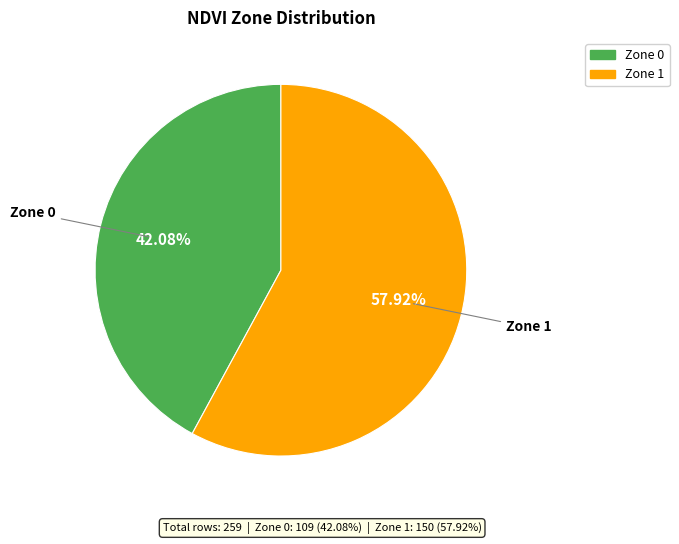

Does Zone 0 represent more than half of the total?

No